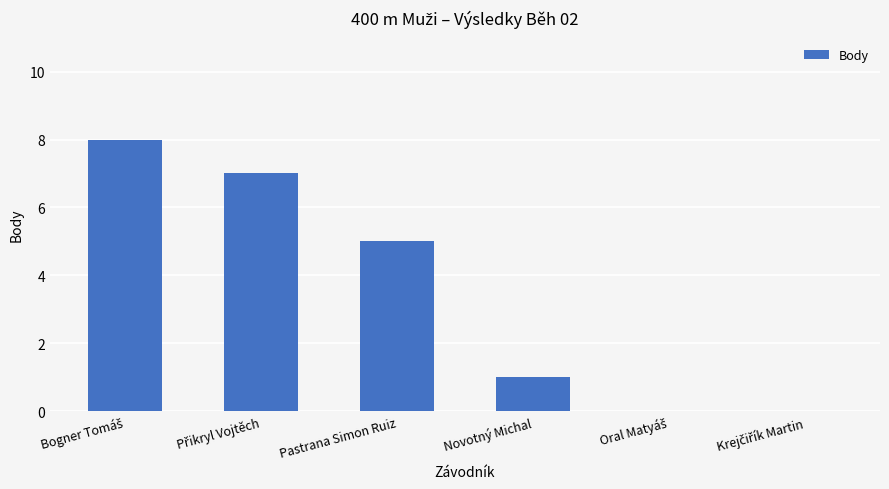

What is the sum of all values?

21